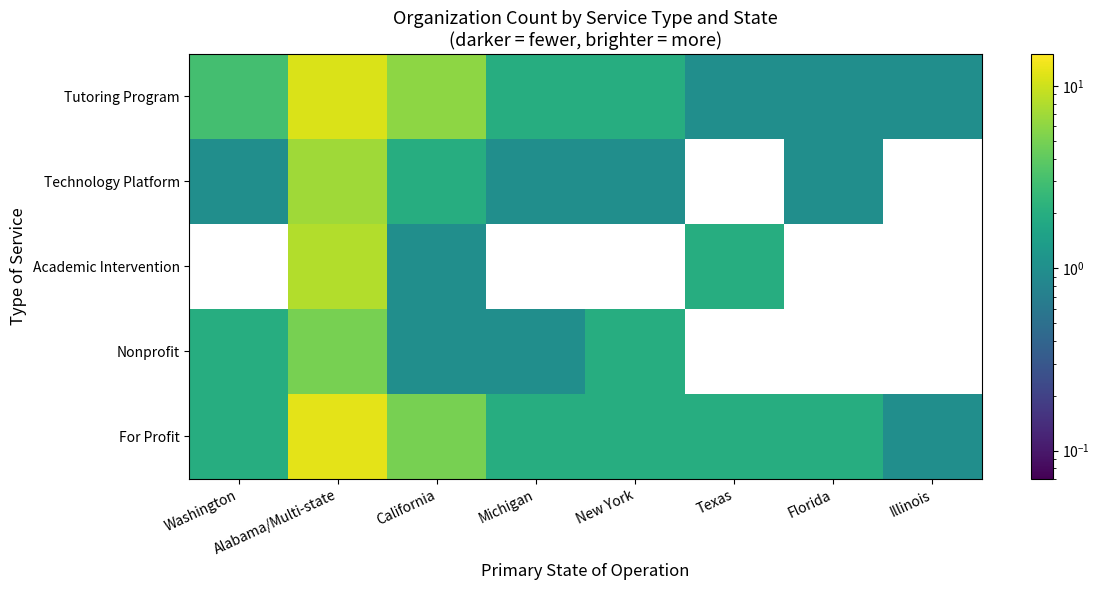

What is the total value across all series at California?

15.0